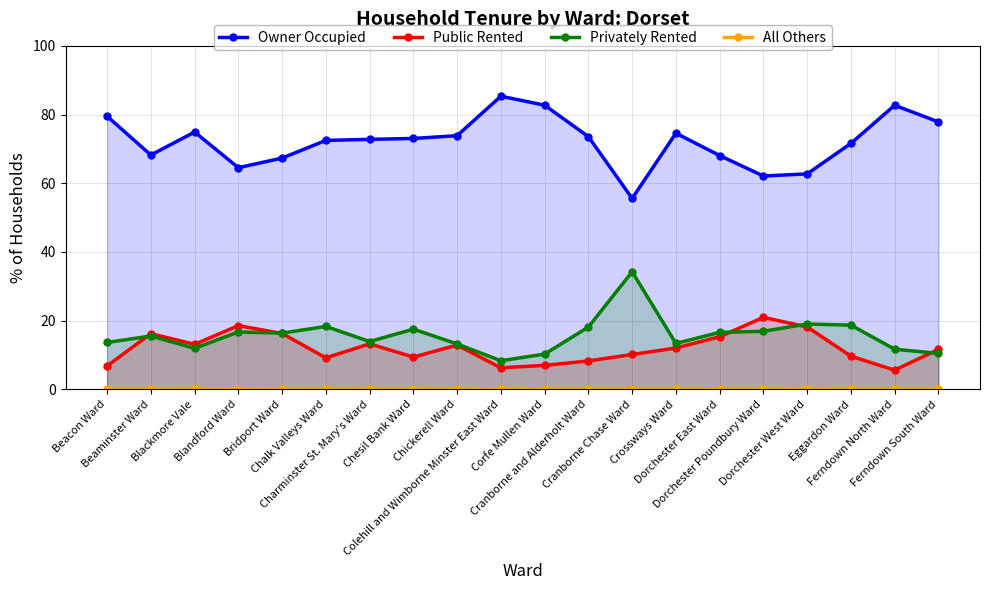

Rank the series by their maximum value, from highest to lowest.

Owner Occupied, Privately Rented, Public Rented, All Others